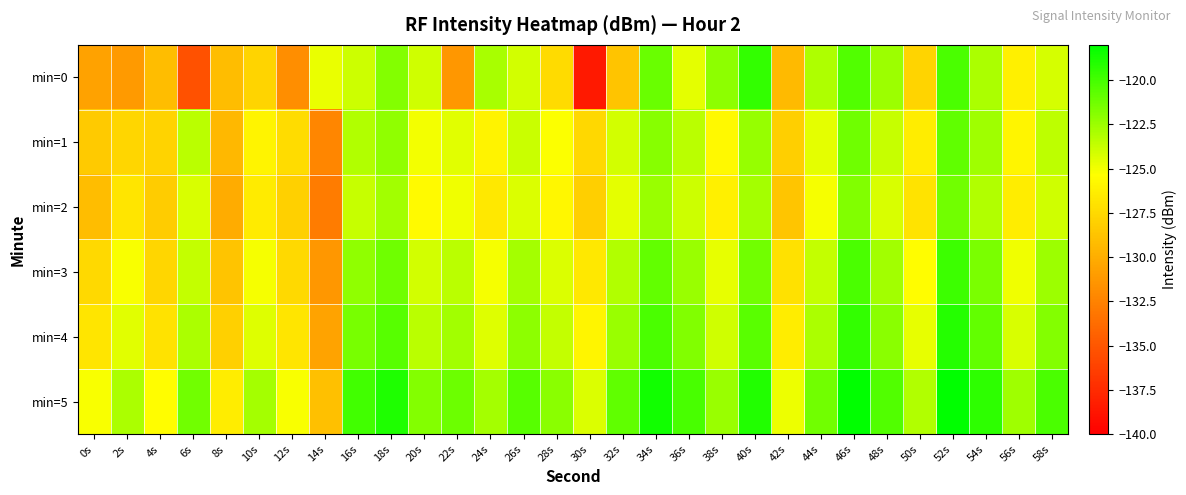

Which has a higher value, 42s or 4s?

4s